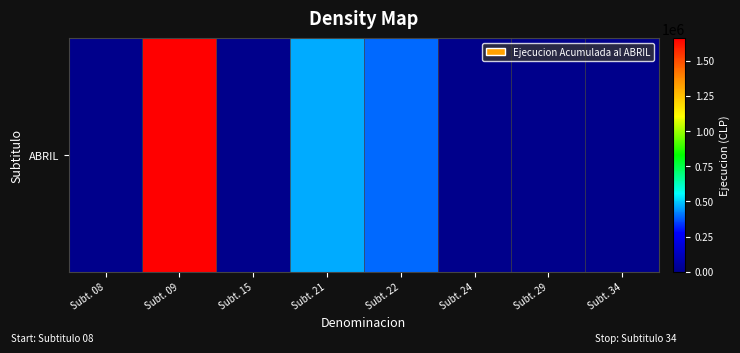

How many distinct data groups are displayed?

1